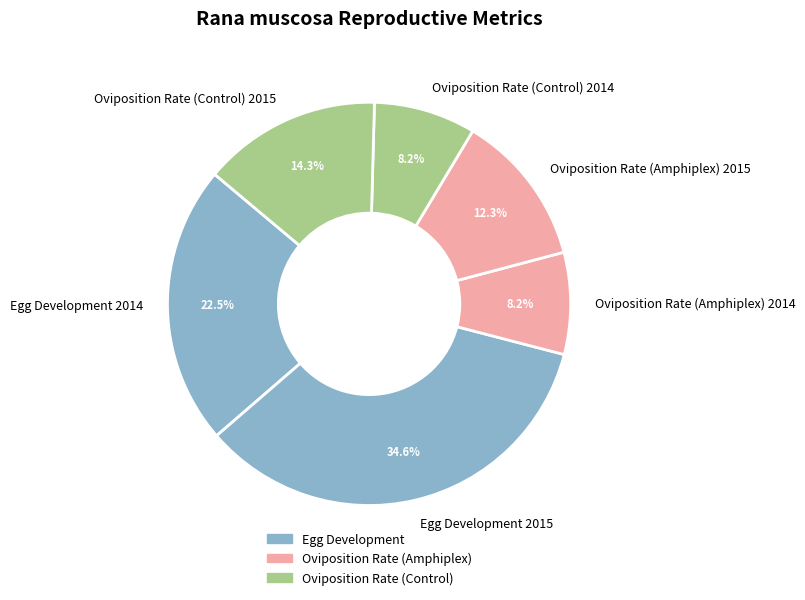

Between Egg Development 2014 and Oviposition Rate (Control) 2014, which is larger?

Egg Development 2014